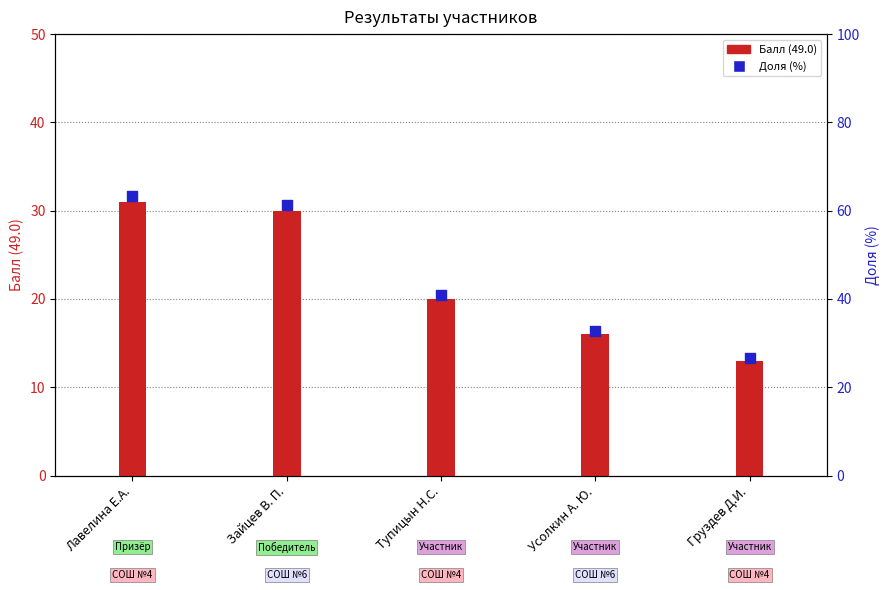

What are all the series names shown in the legend?

Балл (49.0), Доля (%)